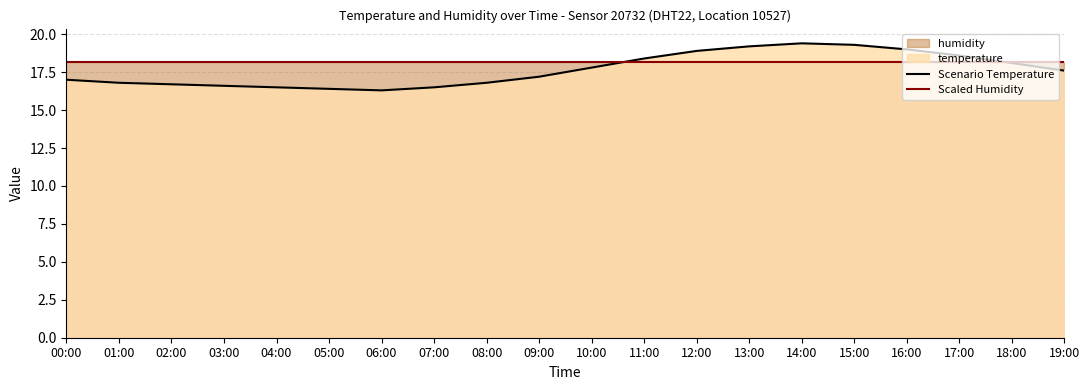

What is the difference between the Scenario Temperature values at 13:00 and 06:00?

2.9